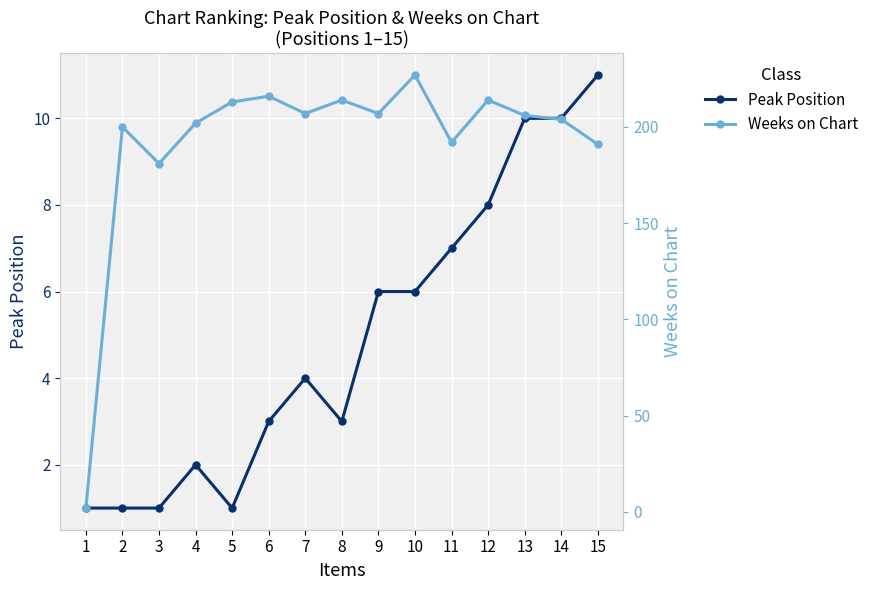

What is the spread (max minus min) of values at 14?

194